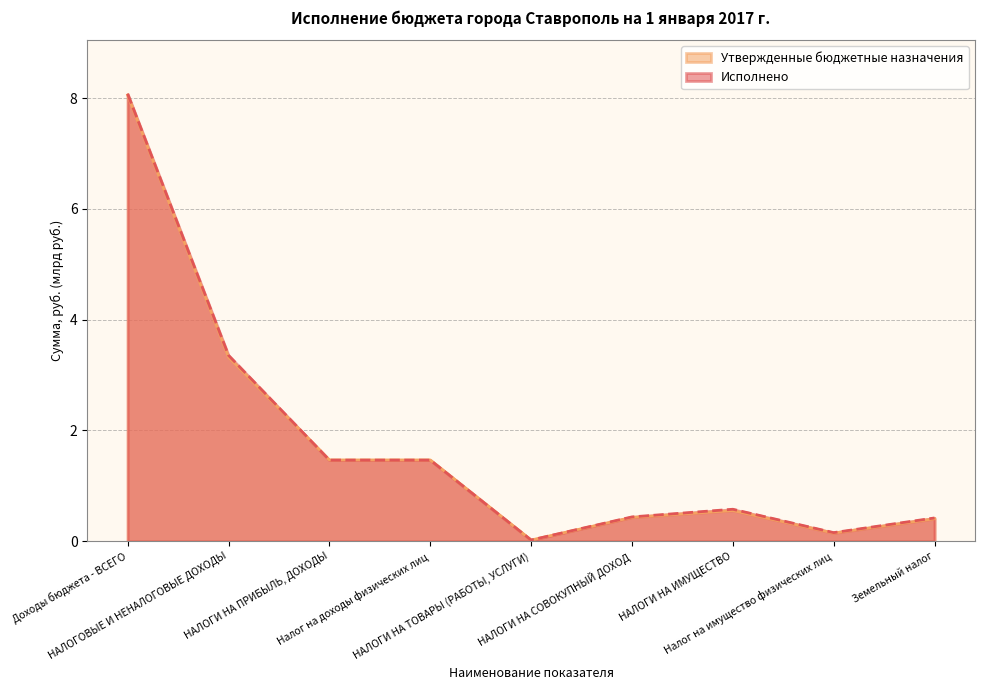

How many times do Исполнено and Утвержденные бюджетные назначения cross each other?

2